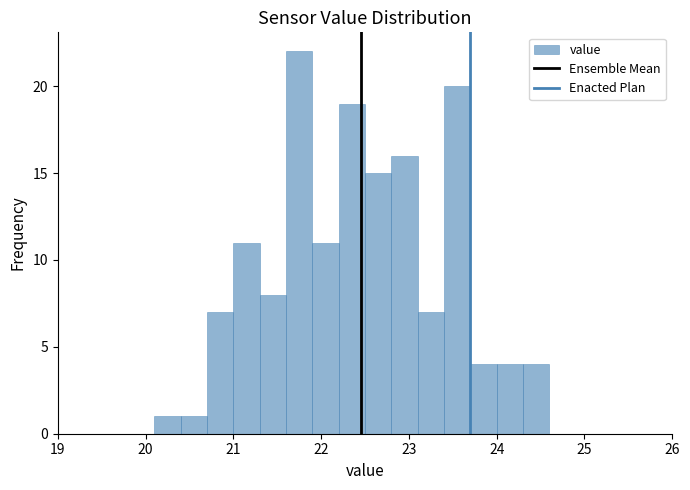

Around what value on the x-axis is the tallest bar? Give the approximate position of its centre, as read against the axis.

21.8